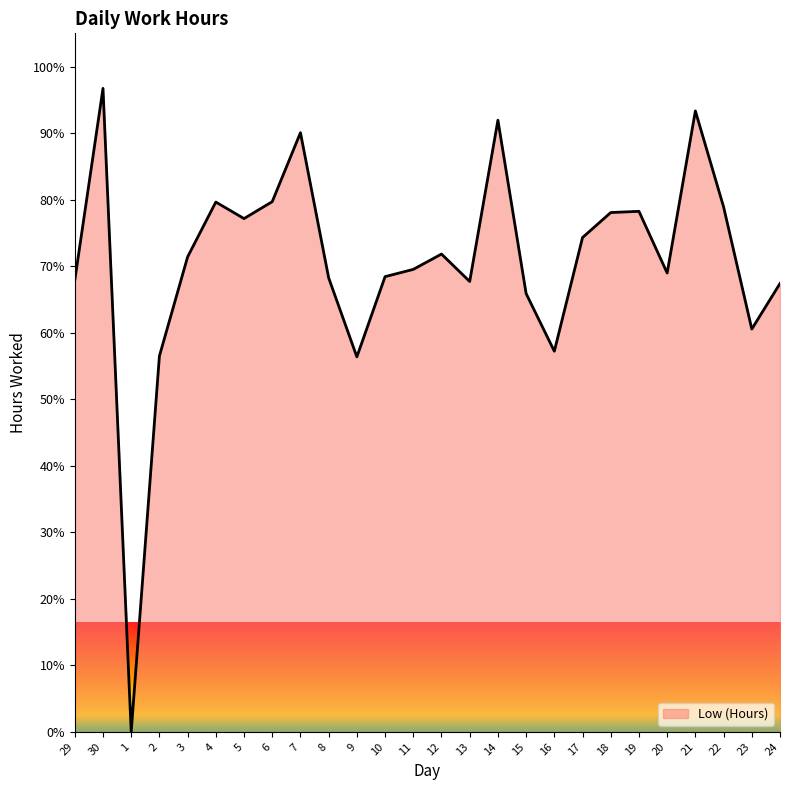

What value does the data have at 5?

77.2